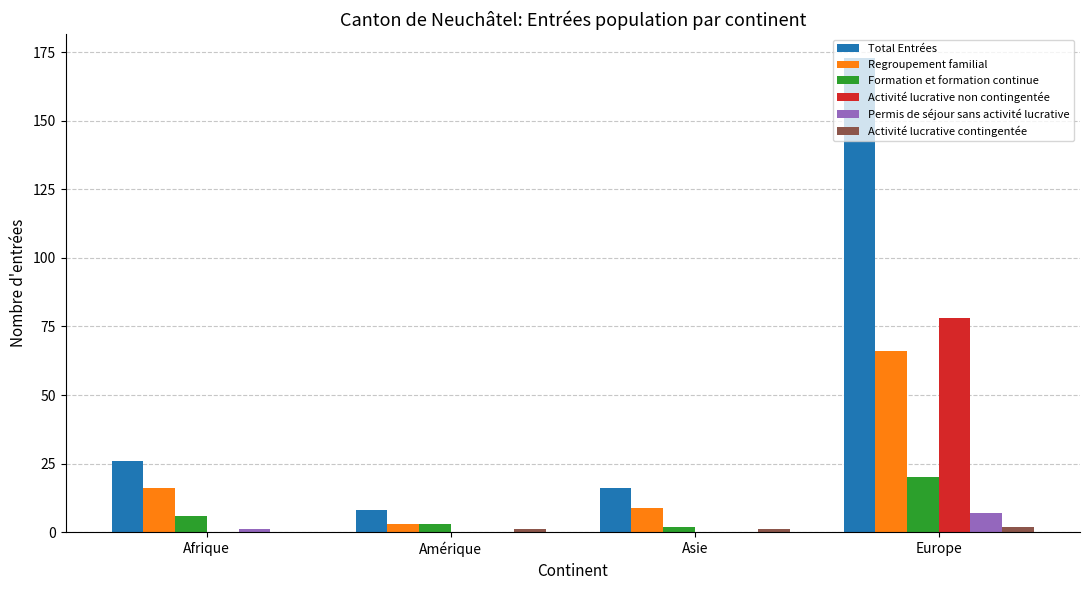

Count the number of data series in this chart.

6